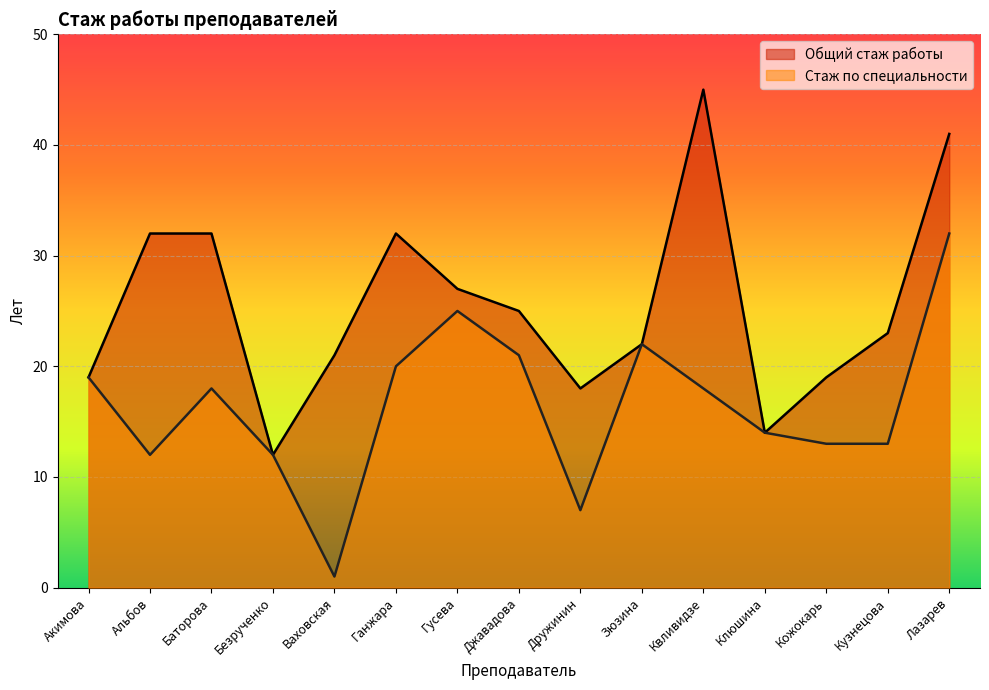

True or false: Общий стаж работы has a value of 39 at Зюзина.

False